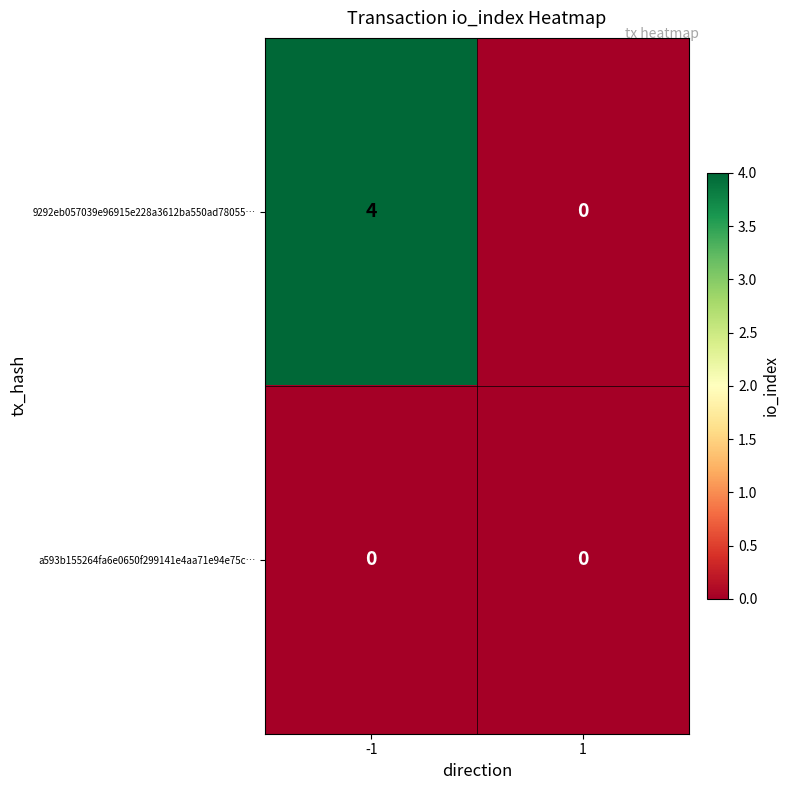

List the series in order of their peak value, highest first.

9292eb057039e96915e228a3612ba550ad78055…, a593b155264fa6e0650f299141e4aa71e94e75c…